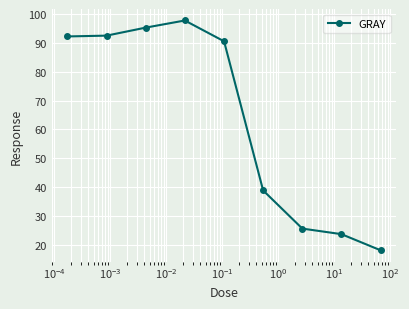

What is the difference between the second highest and second lowest values?

71.7